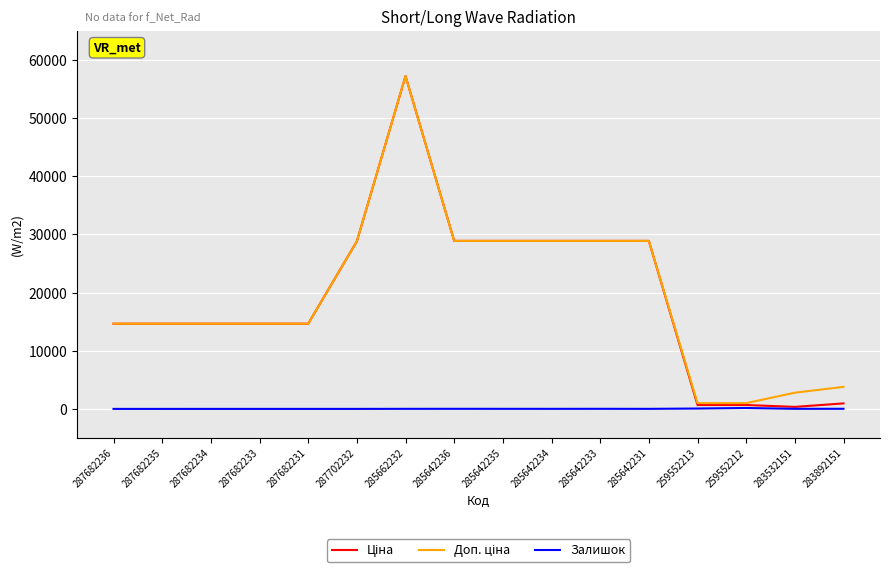

At which category does the chart reach its peak across all series?

285662232